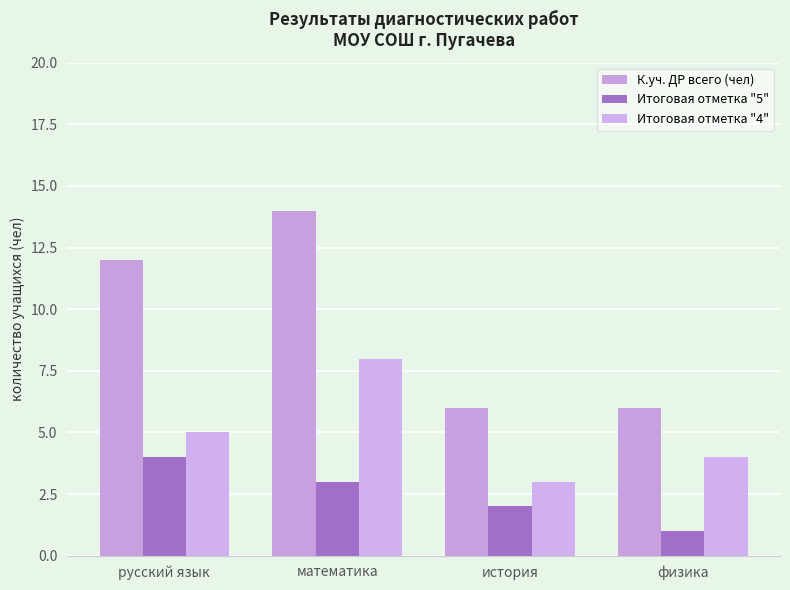

Which series changed the most between математика and история?

К.уч. ДР всего (чел)